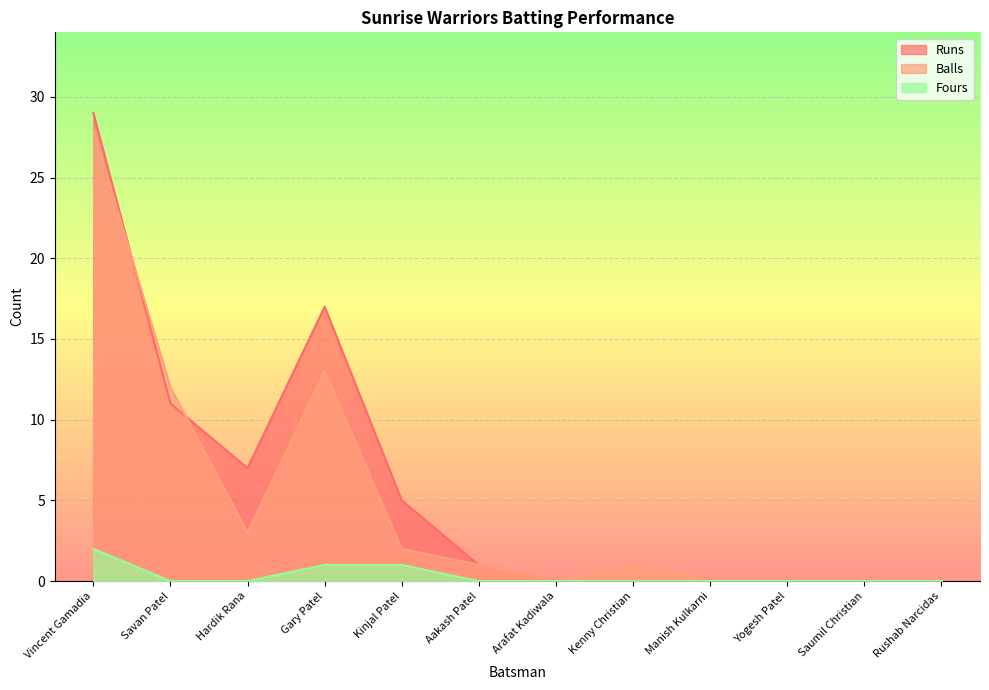

Which category has the highest value across all series?

Vincent Gamadia